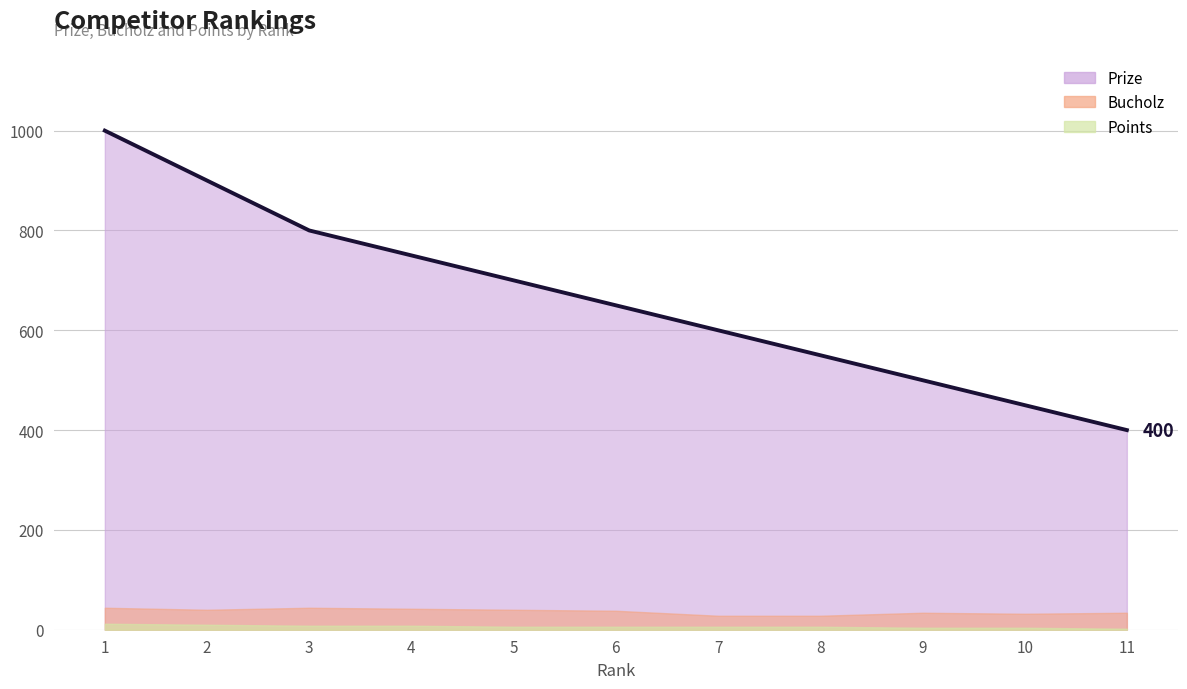

True or false: Points and Bucholz cross at least once.

False